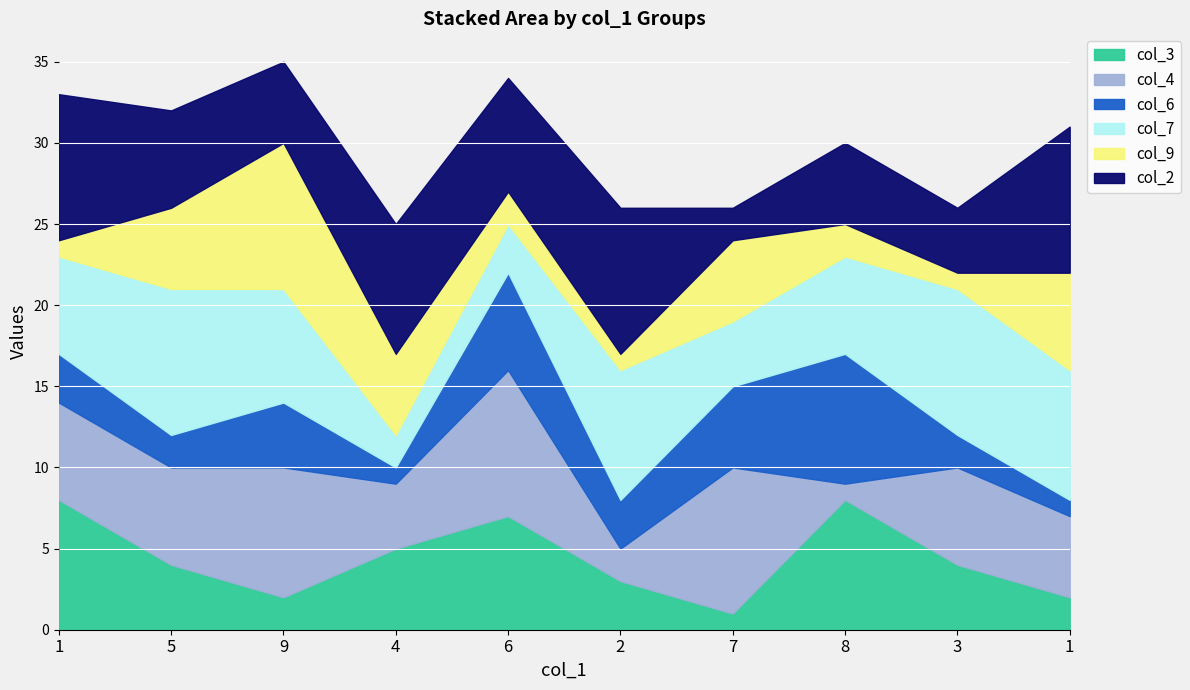

At which category is the sum across all series the highest?

9